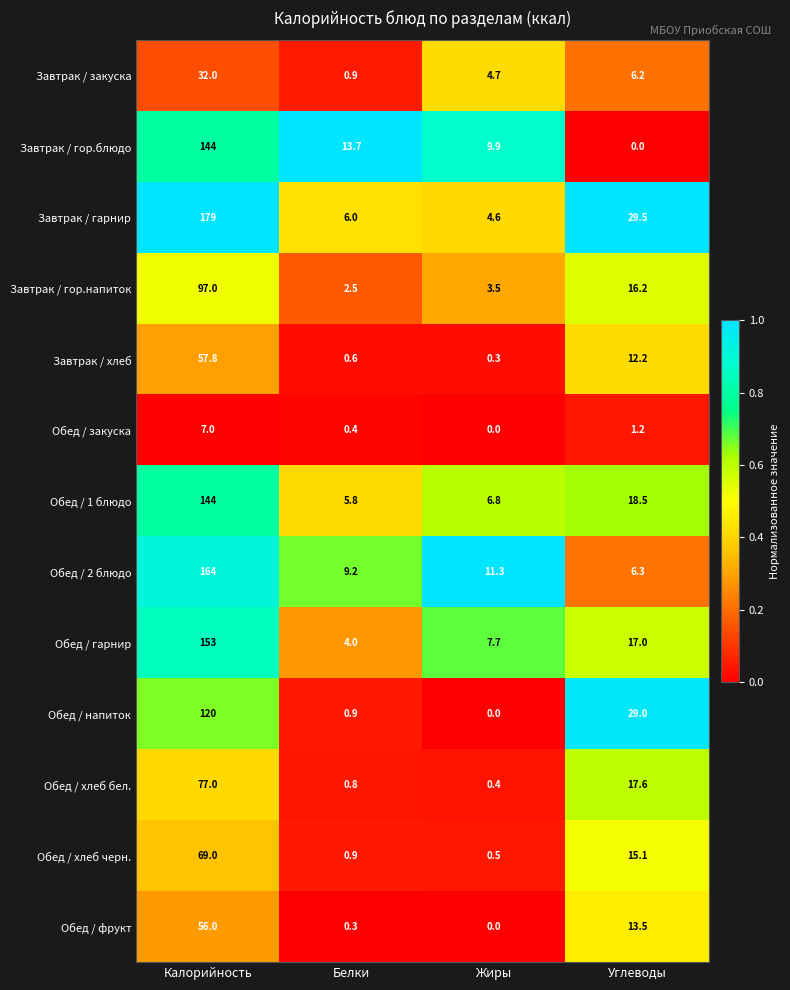

What is the highest value of the Обед / хлеб бел. series?

77.0